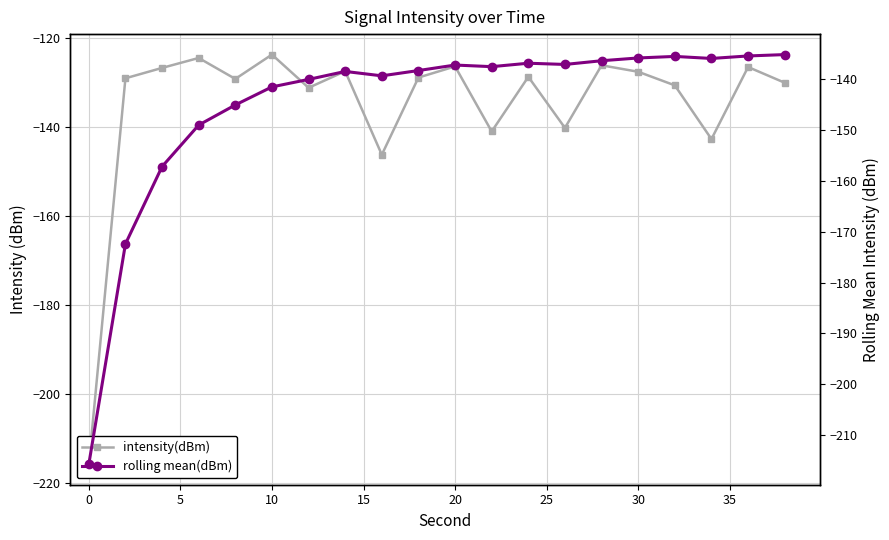

Which series has the largest total across all categories?

intensity(dBm)